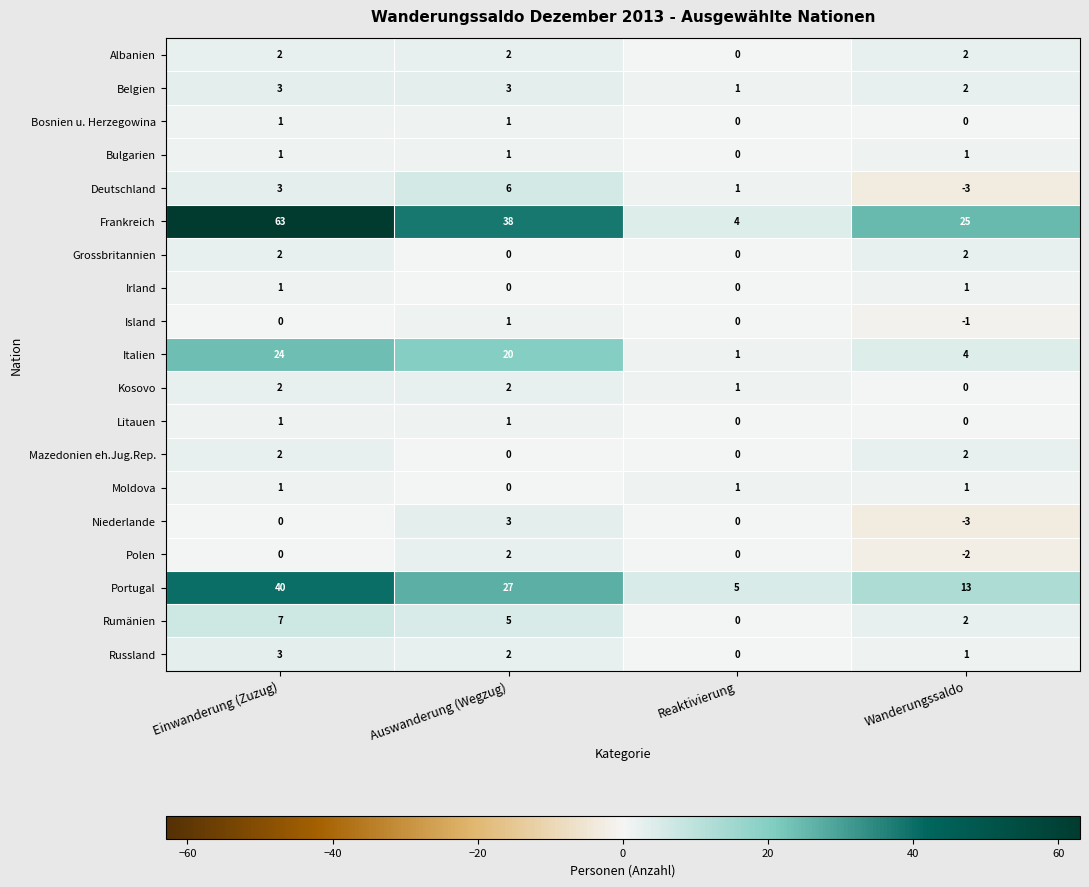

Which series has the largest total across all categories?

Frankreich